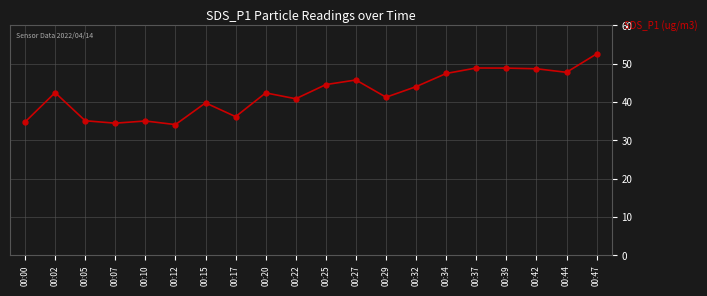

How many data points are less than 42?

9